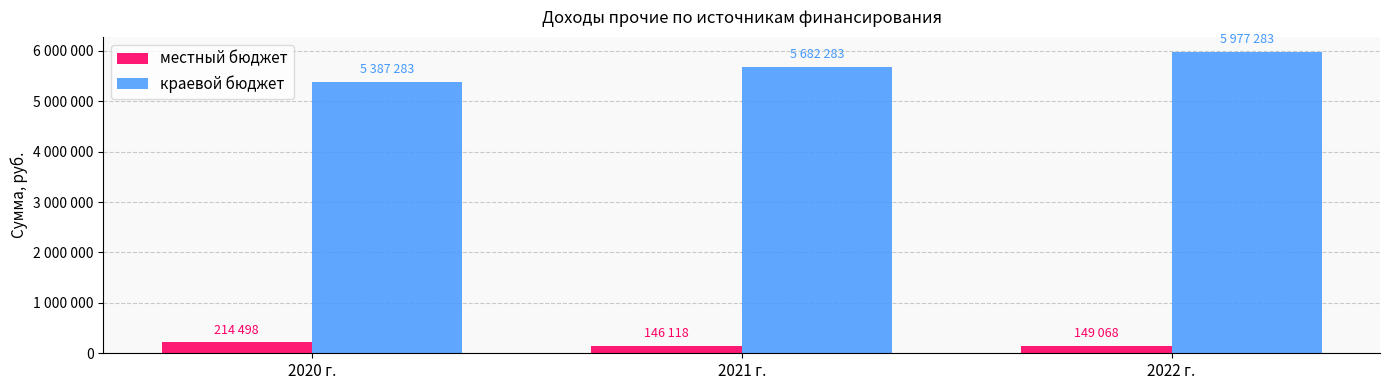

Where is краевой бюджет nearest to the value 5682283?

2021 г.